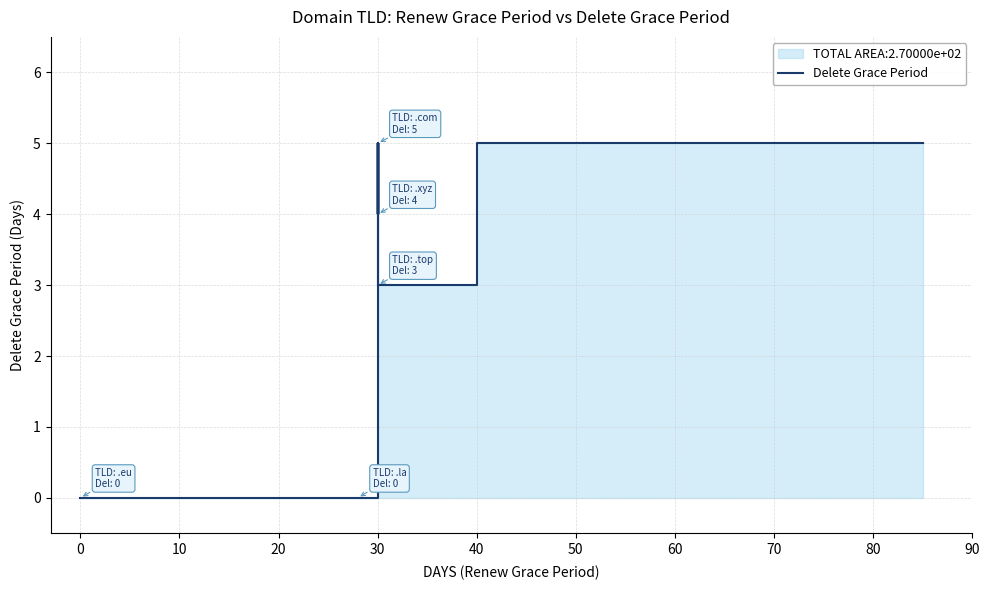

True or false: the data has more than 1 interior local peaks.

True